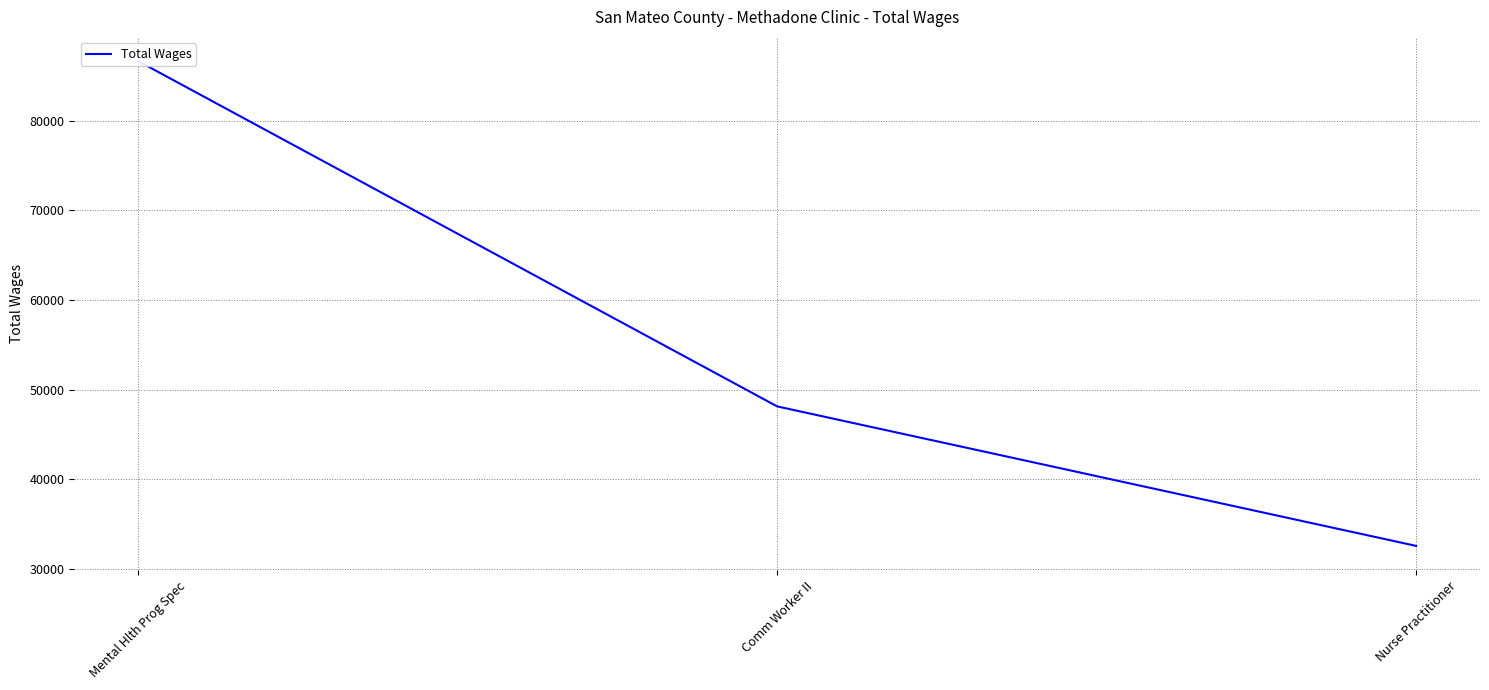

The chart shows a value of 117064 at Mental Hlth Prog Spec. True or false?

False